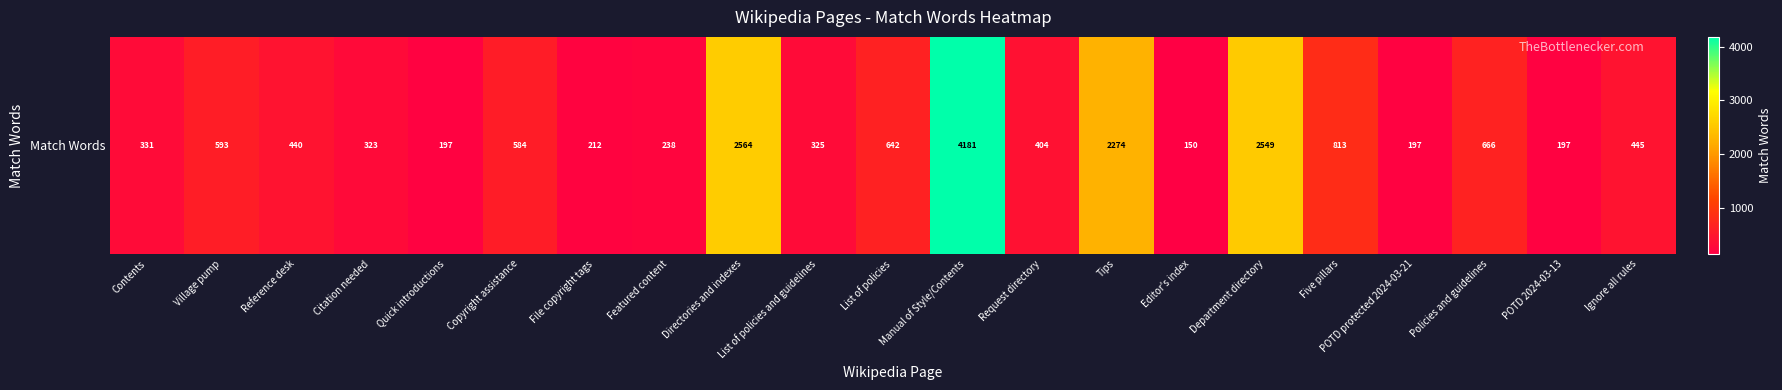

True or false: the data shows 650 at Request directory.

False